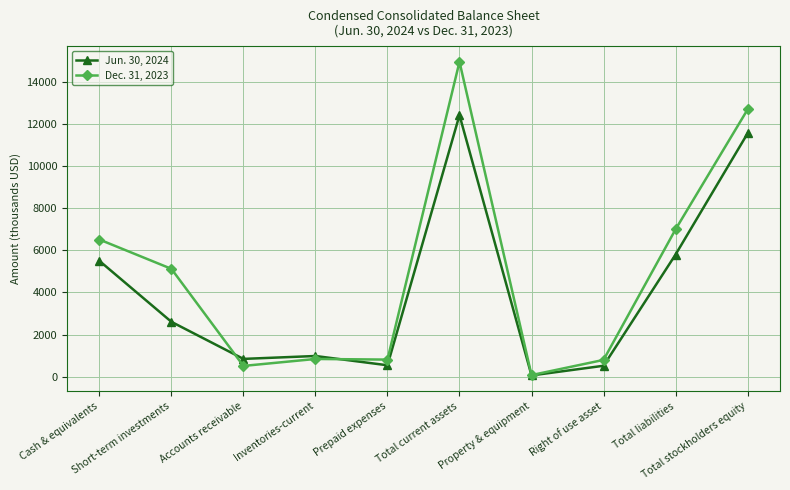

How many interior local peaks does the Jun. 30, 2024 series have?

2